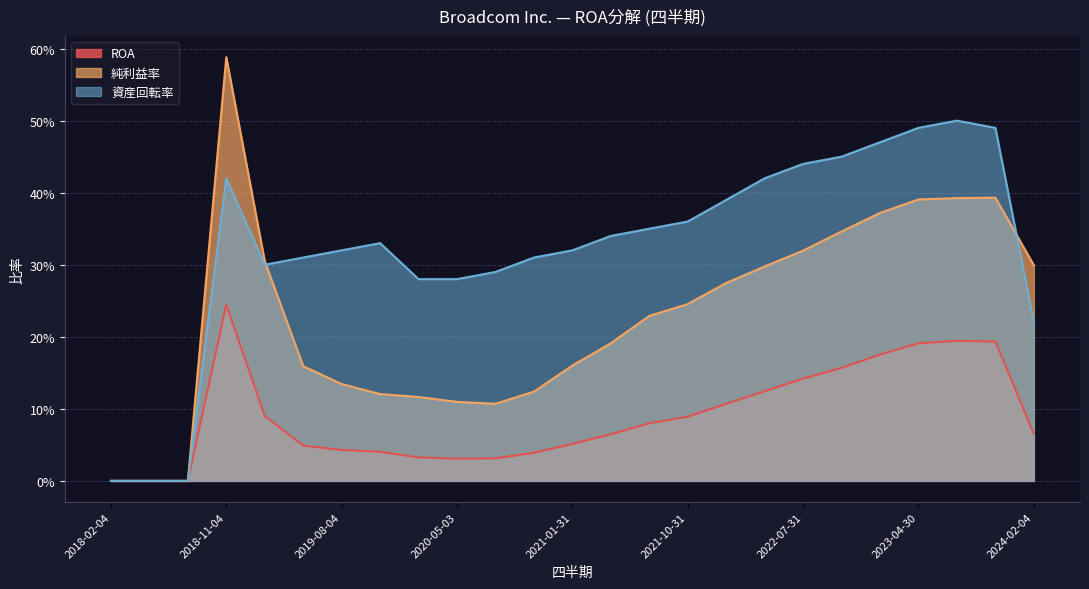

List the series in order of their overall mean, lowest first.

ROA, 純利益率, 資産回転率